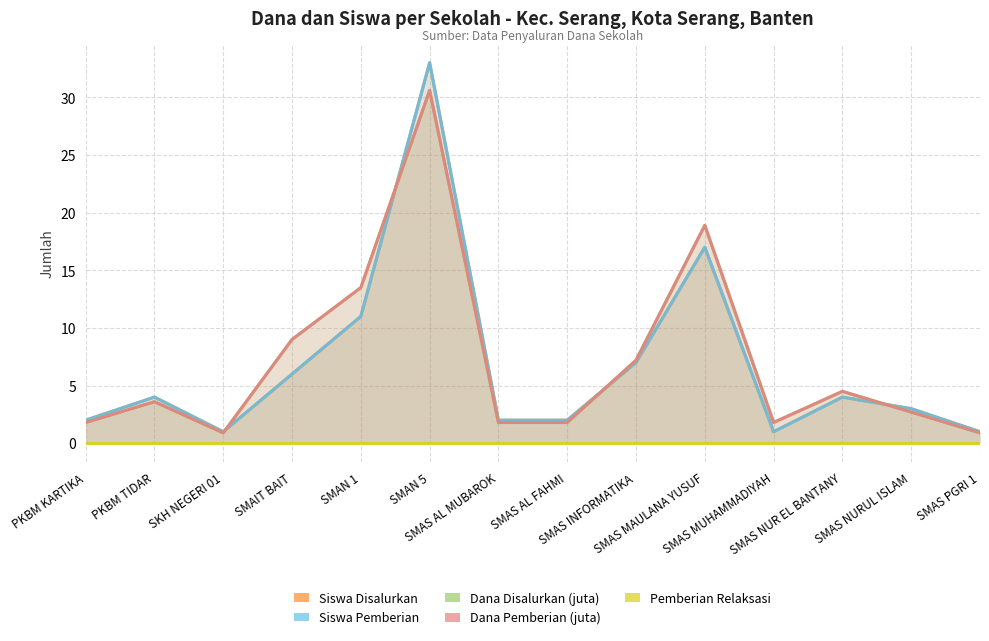

How many values in the Siswa Pemberian series are below 4?

7